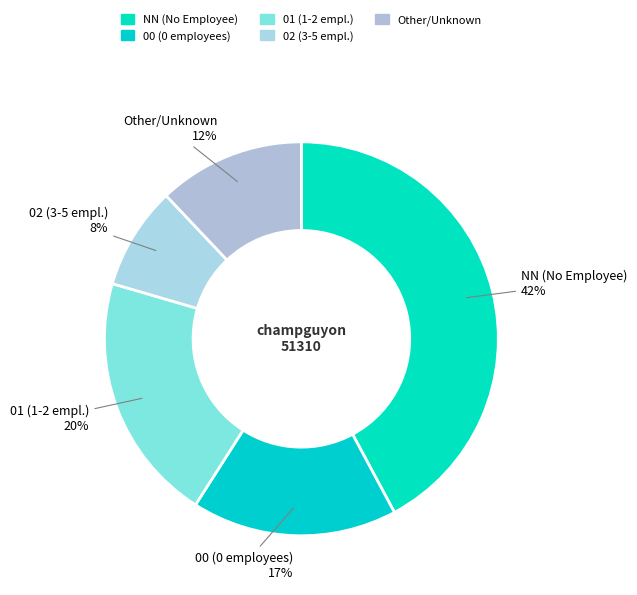

To the nearest percent, what is the combined percentage of 01 (1-2 empl.) and 00 (0 employees)?

37%